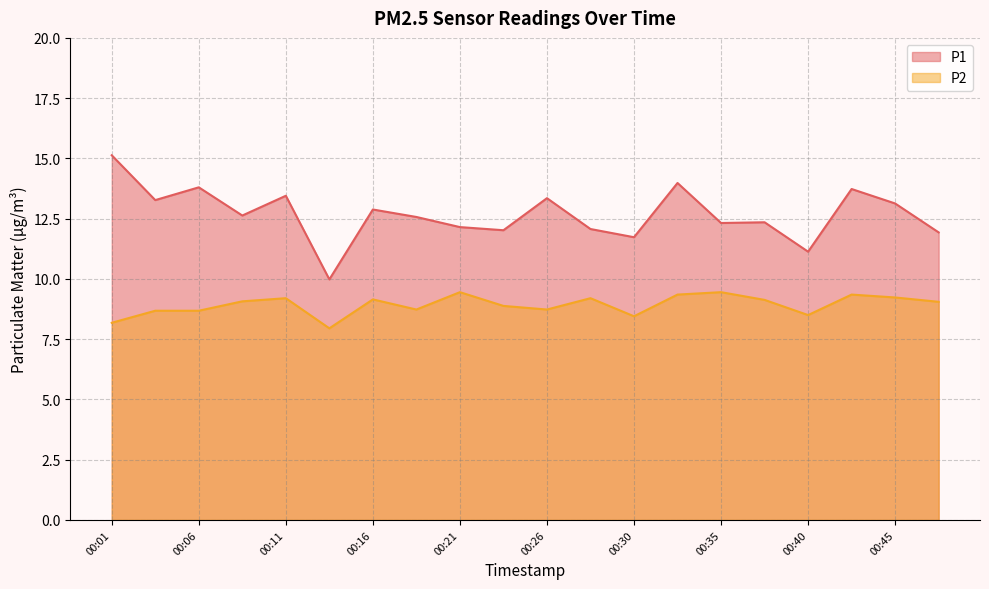

Reading left to right, extract all data points from this chart.

P1: 15.1	13.3	13.8	12.6	13.4	10.0	12.9	12.6	12.2	12.0	13.3	12.1	11.7	14.0	12.3	12.3	11.1	13.7	13.1	11.9
P2: 8.2	8.7	8.7	9.1	9.2	8.0	9.2	8.7	9.4	8.9	8.7	9.2	8.4	9.3	9.4	9.1	8.5	9.3	9.2	9.1